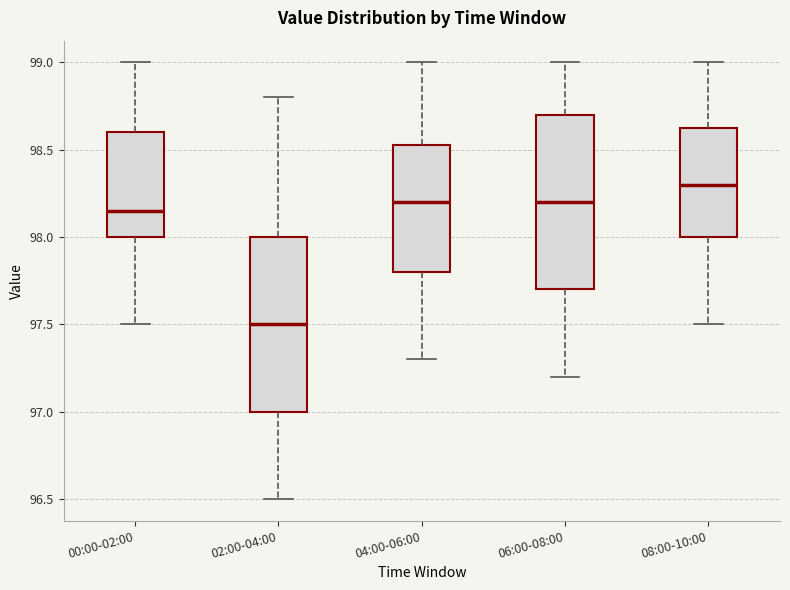

Which box's median line is the highest?

08:00-10:00